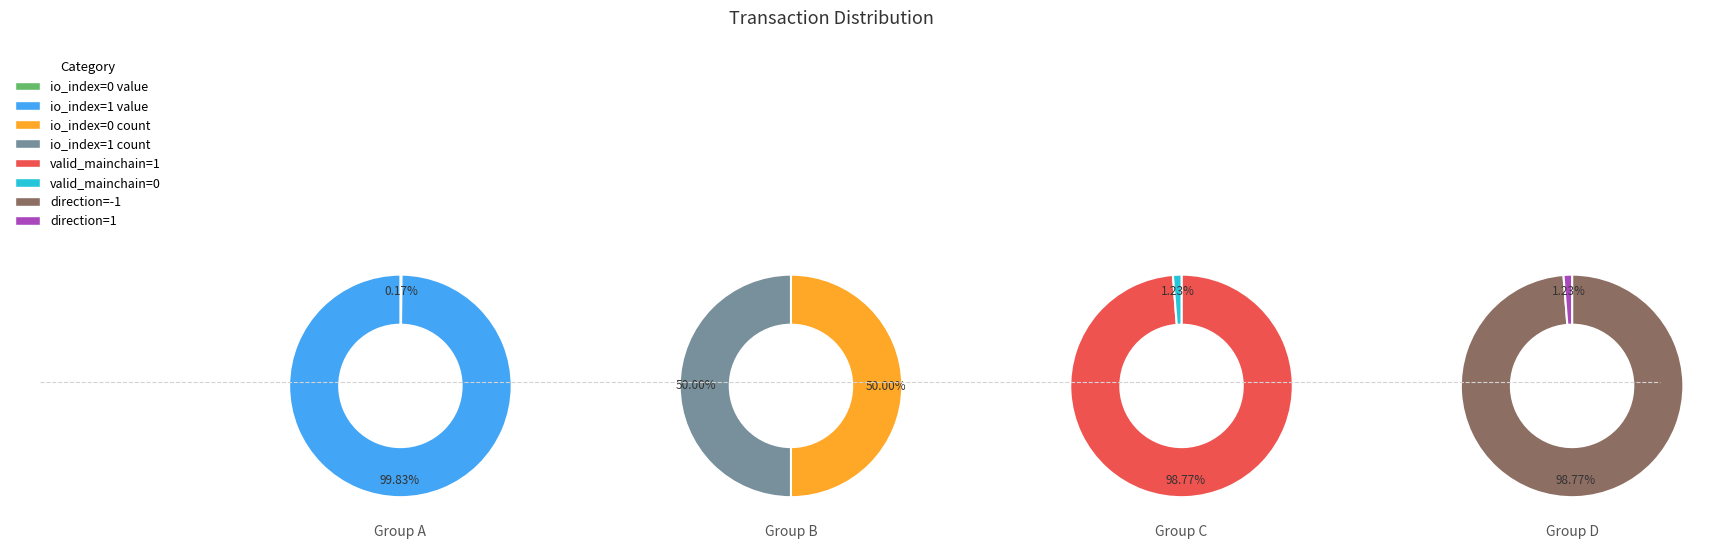

Is the sum of 17 and 0 greater than half?

No